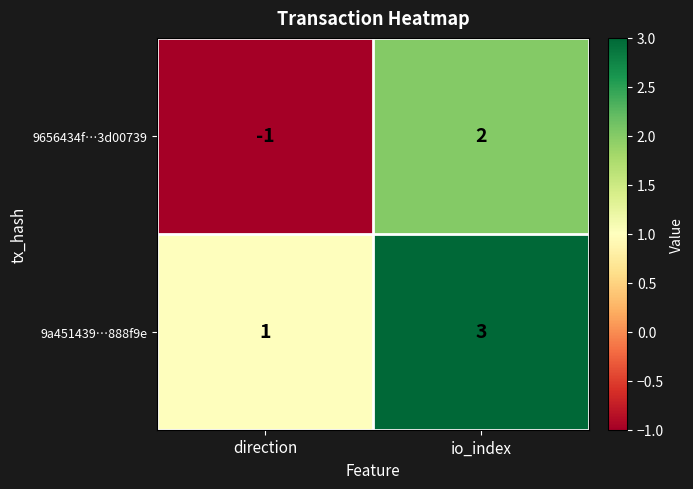

Reading right to left, list all the values displayed in this chart.

9656434f…3d00739: io_index=2	direction=-1
9a451439…888f9e: io_index=3	direction=1